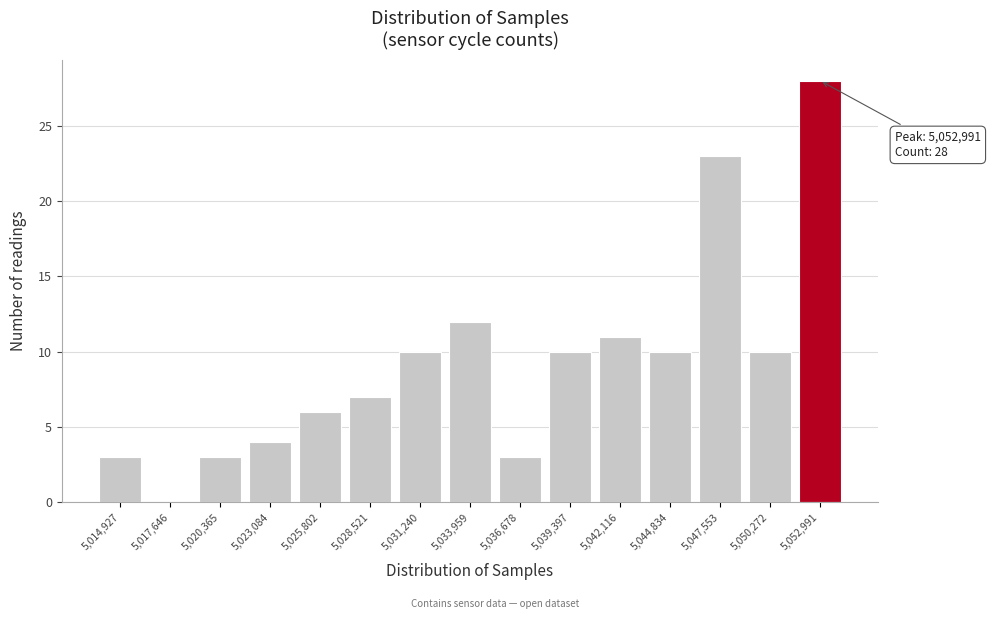

Which range on the x-axis has the tallest bar?

5051500 to 5054500